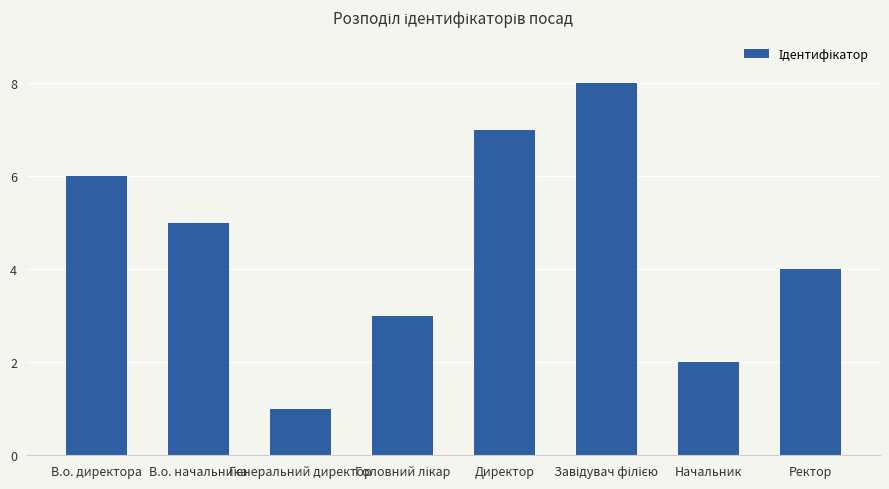

How many data points are less than 5?

4